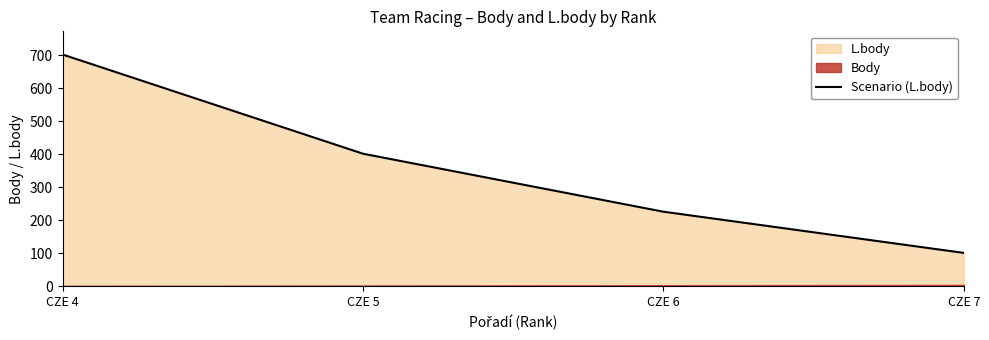

What is the sum of the values at CZE 7 and CZE 5?

503